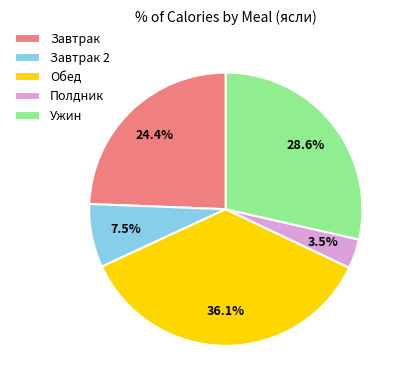

Approximately how many times larger is the value at Завтрак compared to Завтрак 2?

3.3